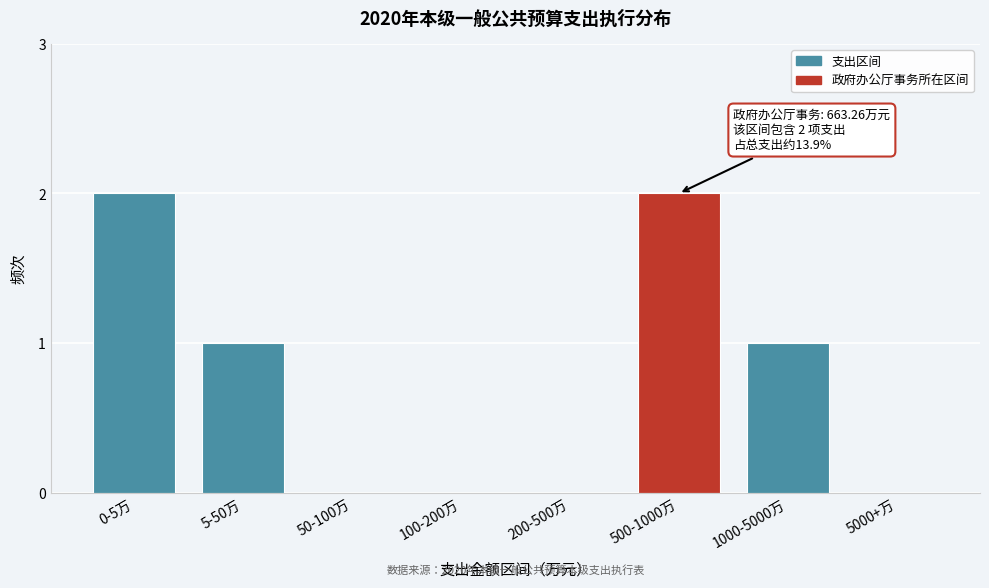

Reading right to left, extract all data points from this chart.

5000+万=0	1000-5000万=1	500-1000万=2	200-500万=0	100-200万=0	50-100万=0	5-50万=1	0-5万=2